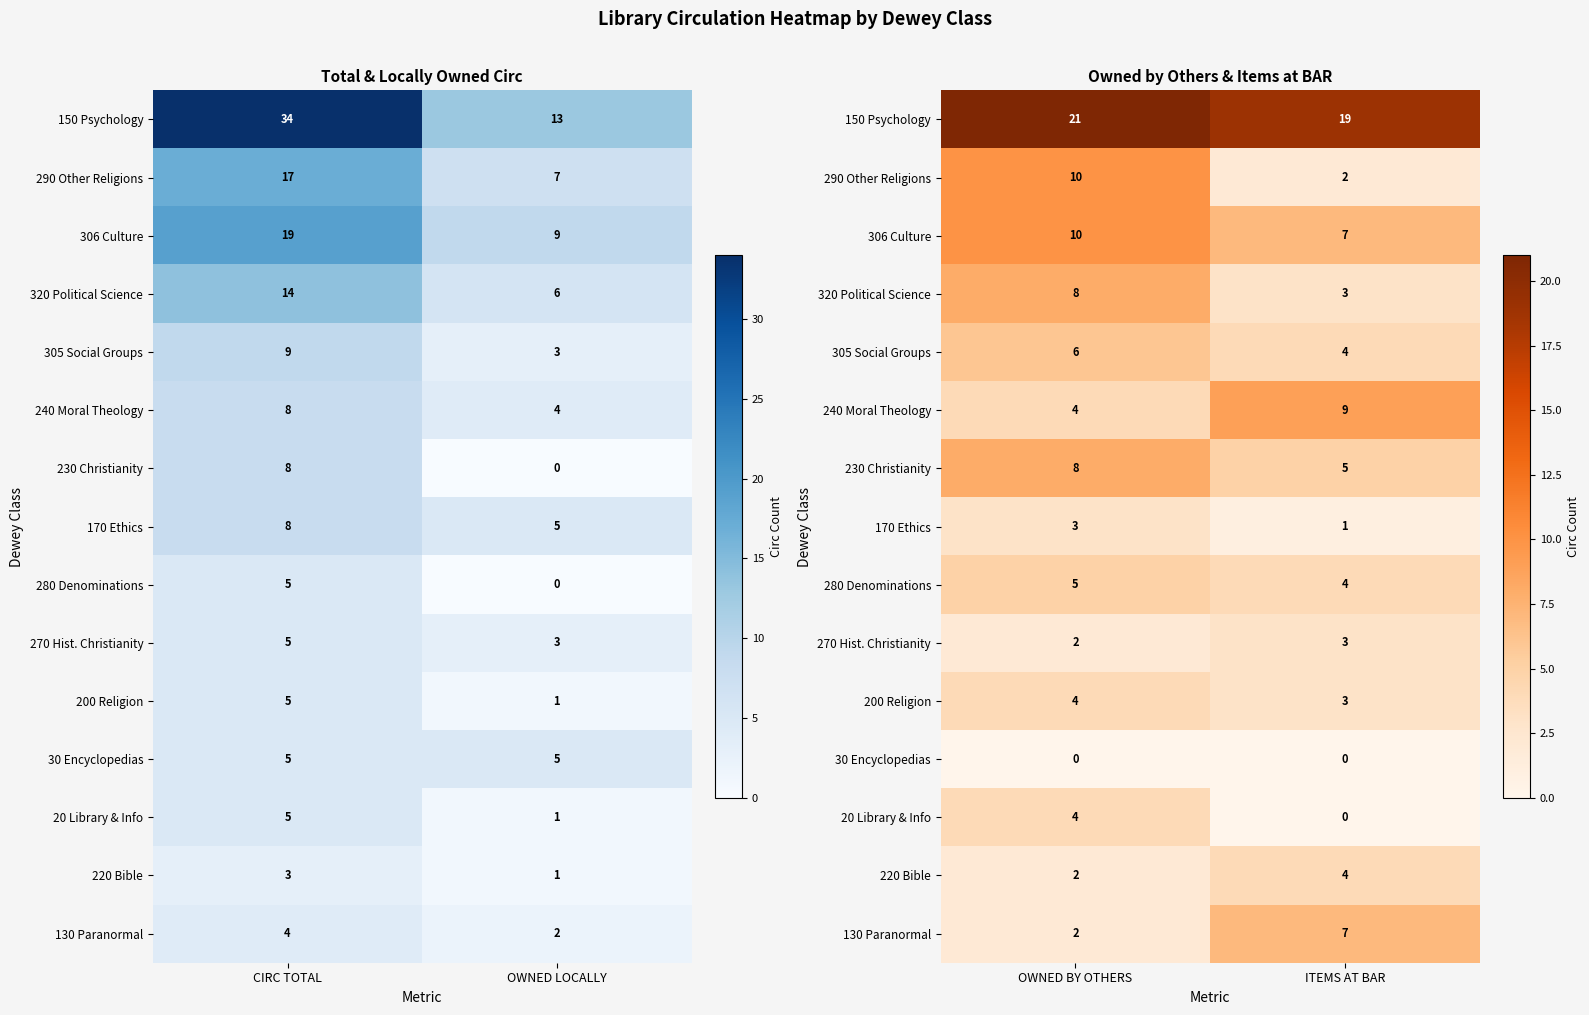

At which category is the sum across all series the highest?

OWNED BY OTHERS